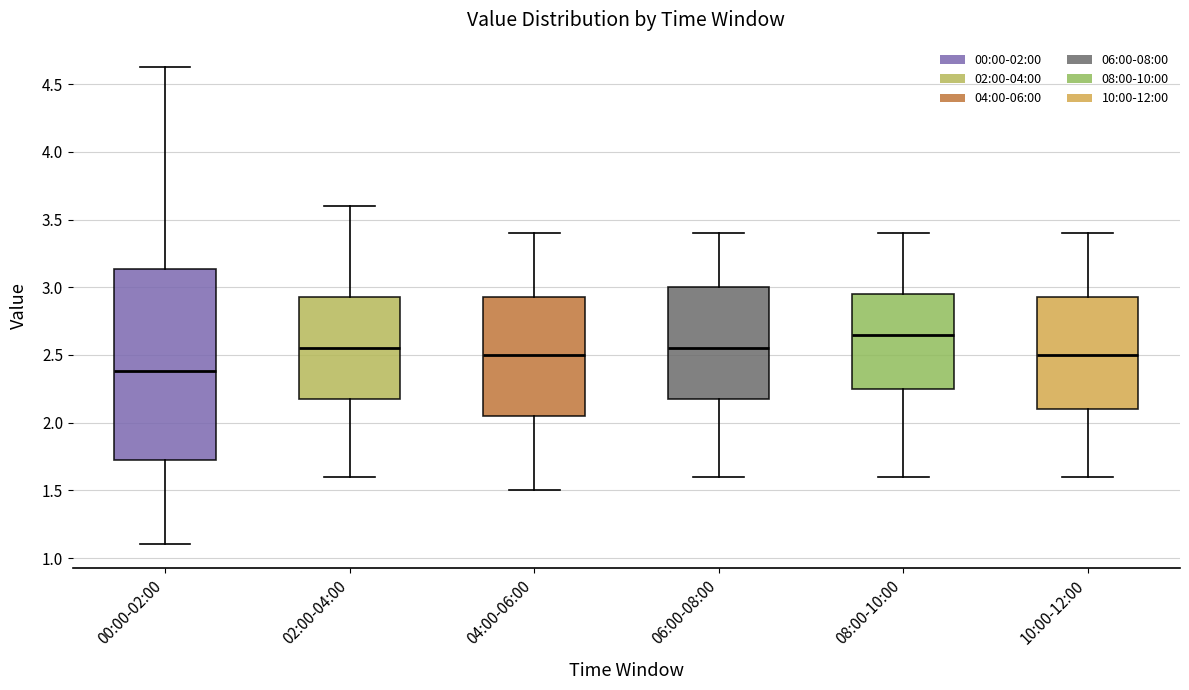

Where does the median line of the box for 10:00-12:00 sit on the y-axis? The values are not printed on the chart, so give them approximately, as read against the axis.

2.50